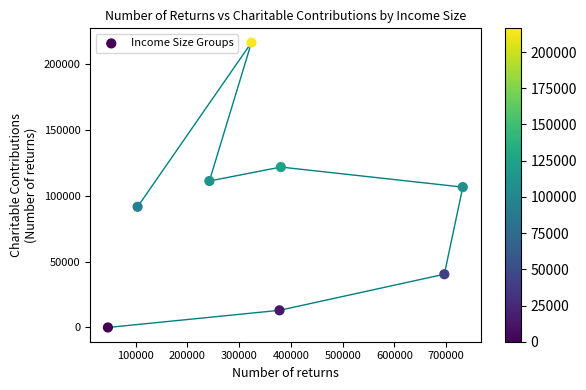

What is the range of X values (max minus min)?

685550